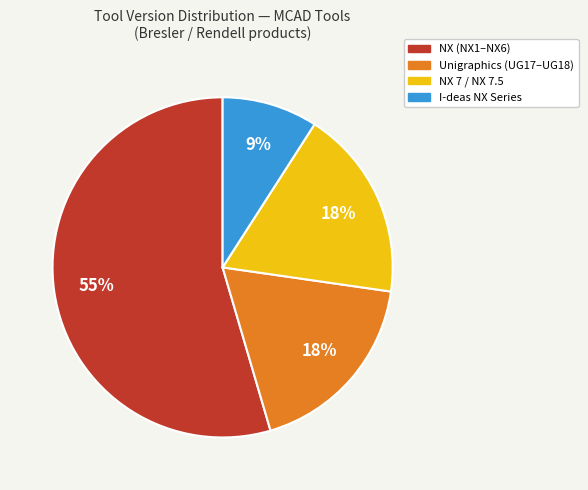

Does any single category account for the majority?

Yes